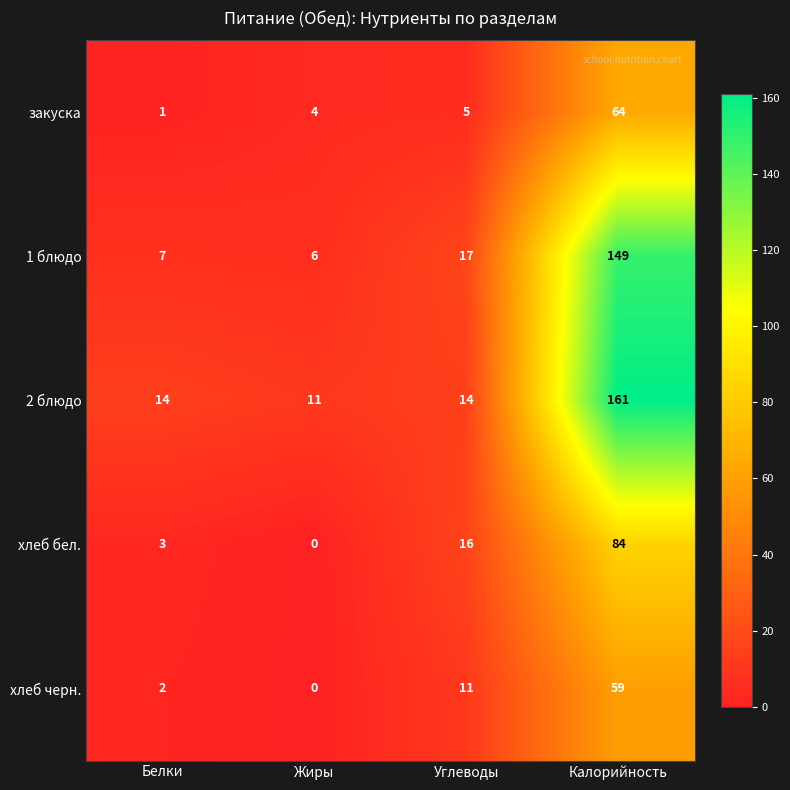

What is the difference between the хлеб бел. values at Калорийность and Белки?

81